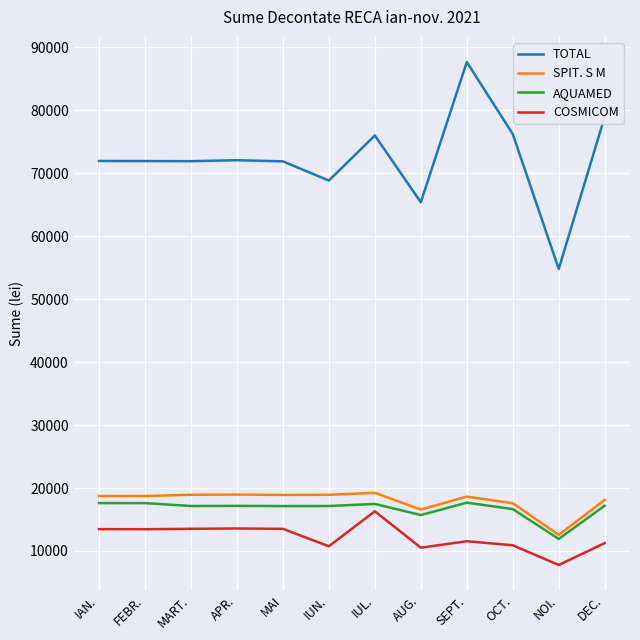

What is the lowest value of the SPIT. S M series?

12561.5